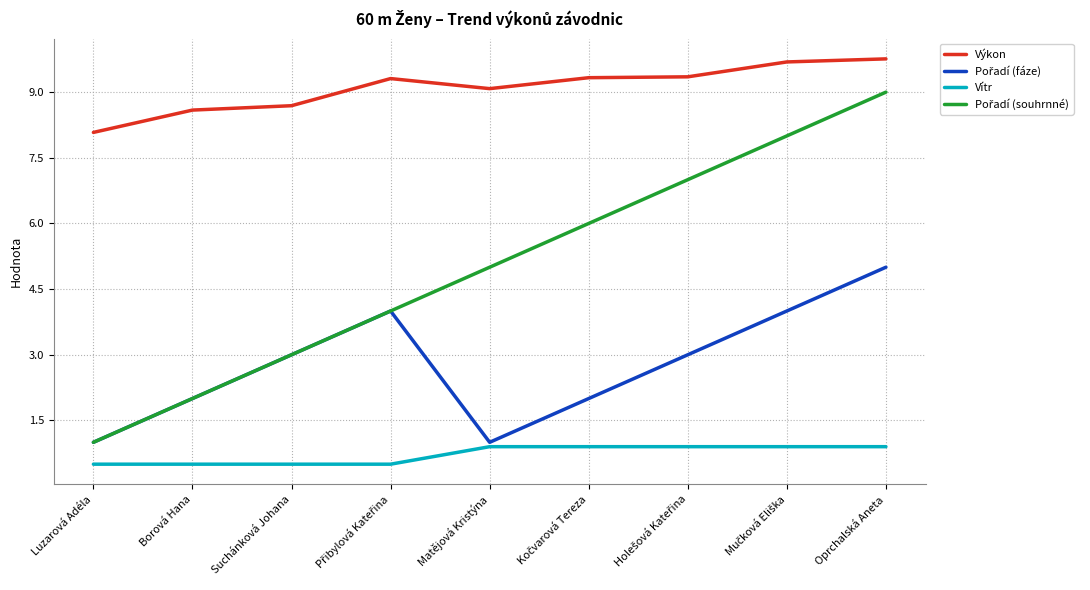

What is the maximum value shown in the chart?

9.8